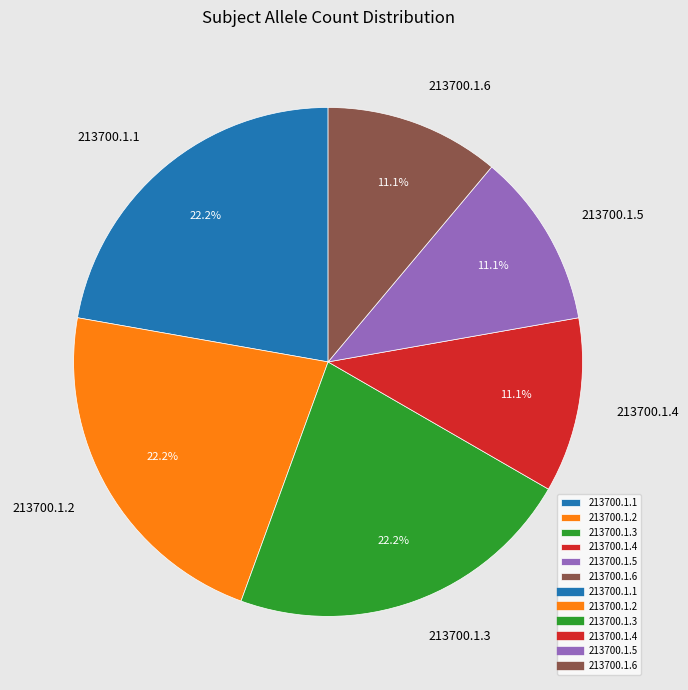

Does 213700.1.6 represent more than half of the total?

No